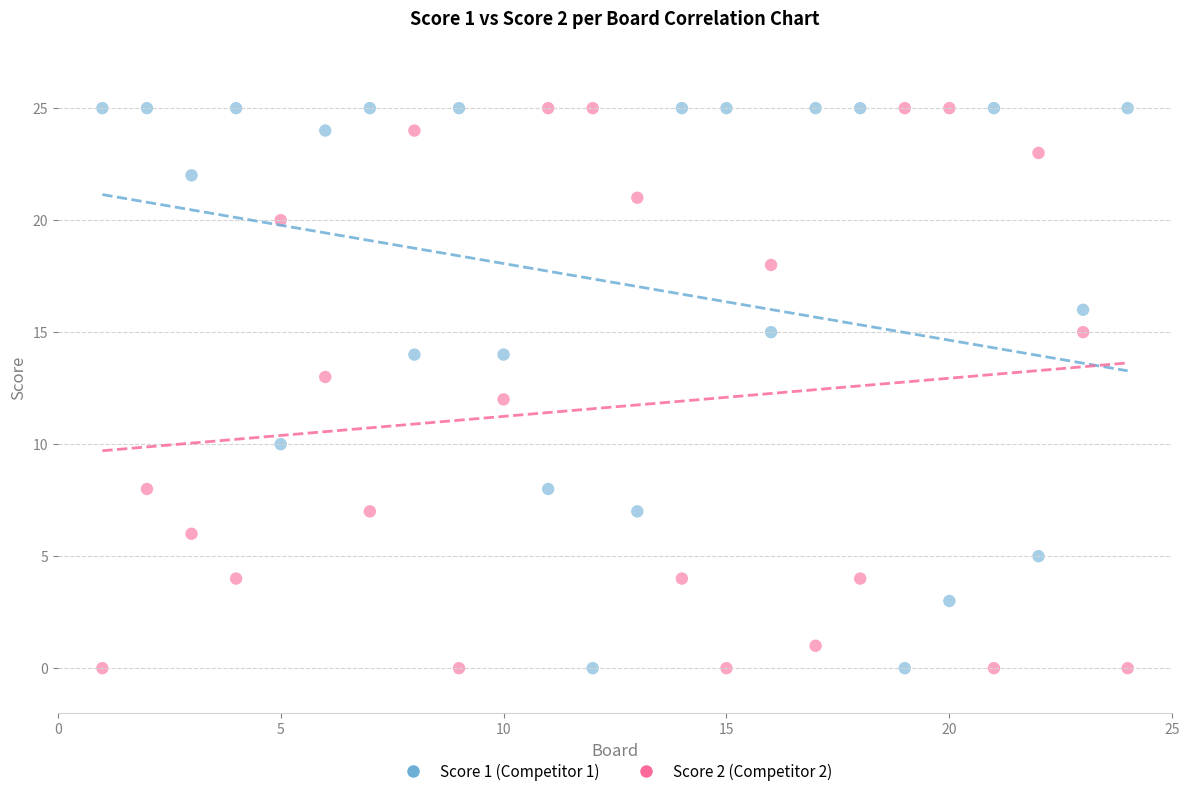

What is the X range (max minus min) for the scatter plot?

23